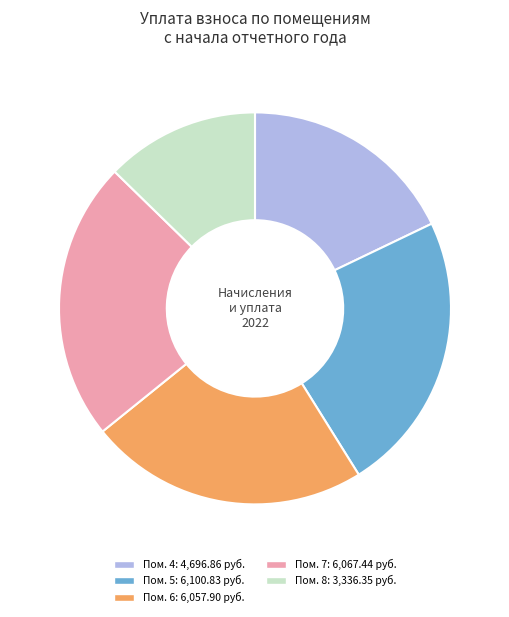

Is there a majority slice in this chart?

No